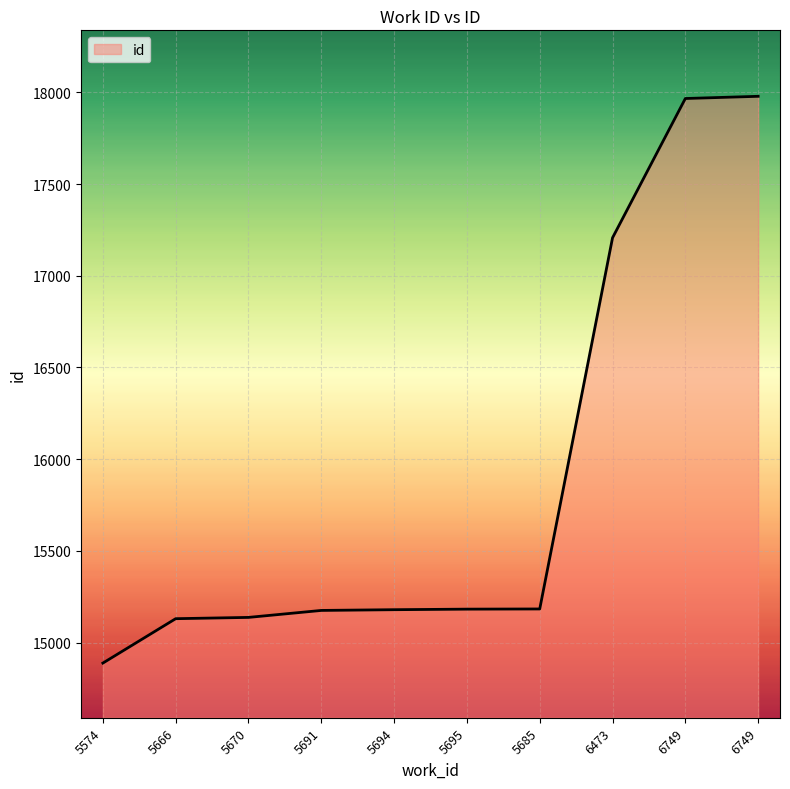

What is the maximum value shown in the chart?

17978